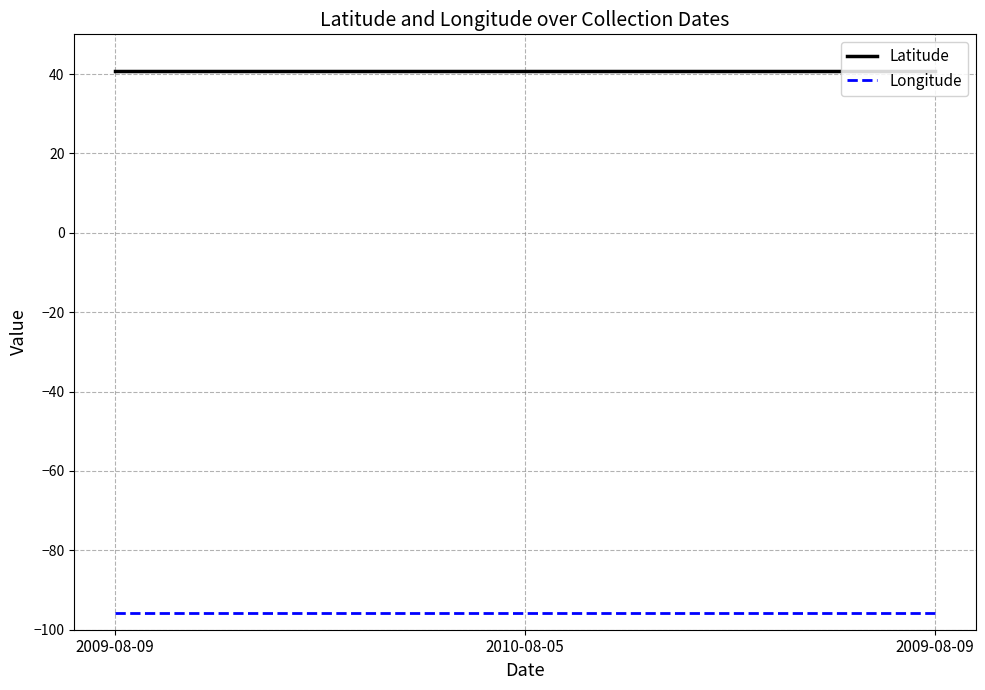

Does the chart display data point markers on the line(s)?

No